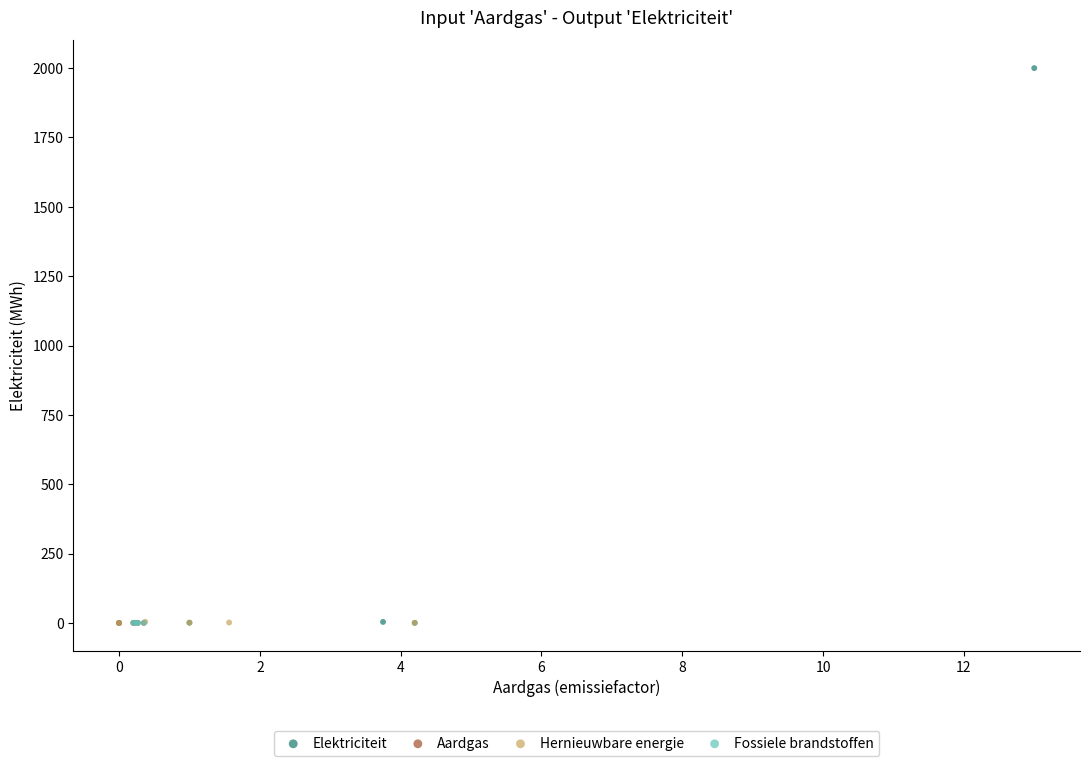

Which series contains the highest Y value?

Elektriciteit